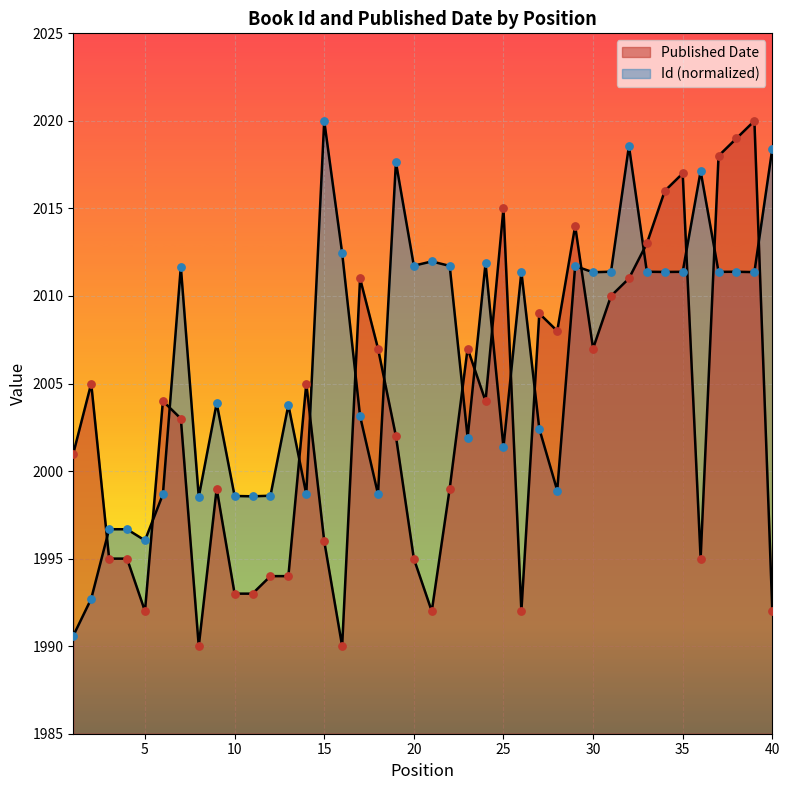

Which series has the largest total across all categories?

Id